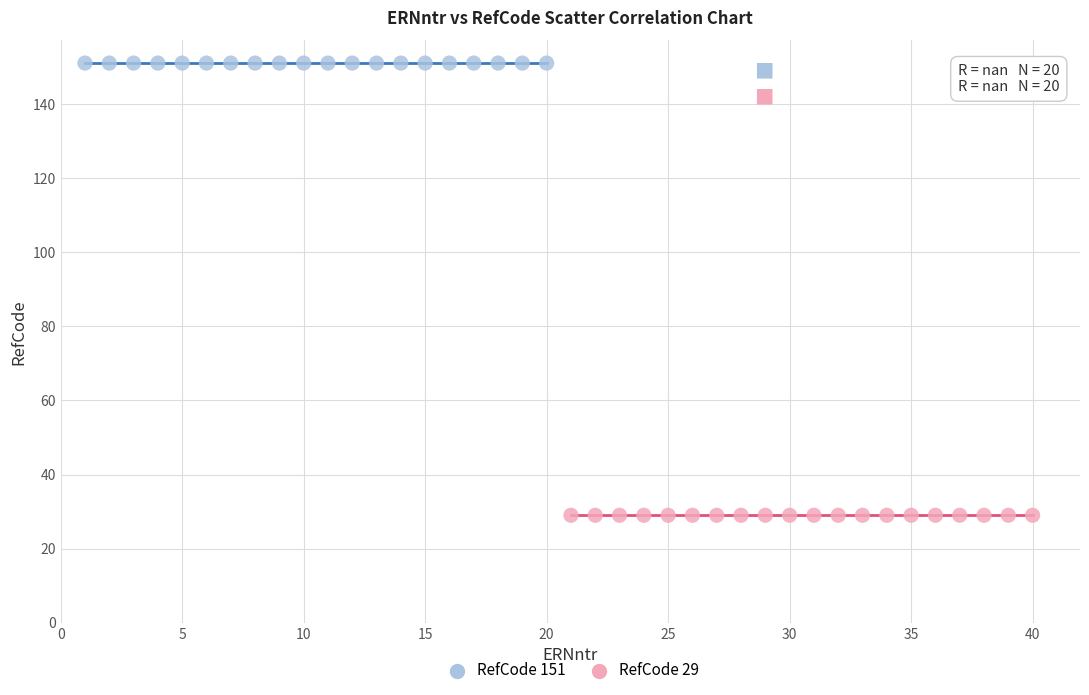

Which series contains the lowest Y value?

RefCode 29